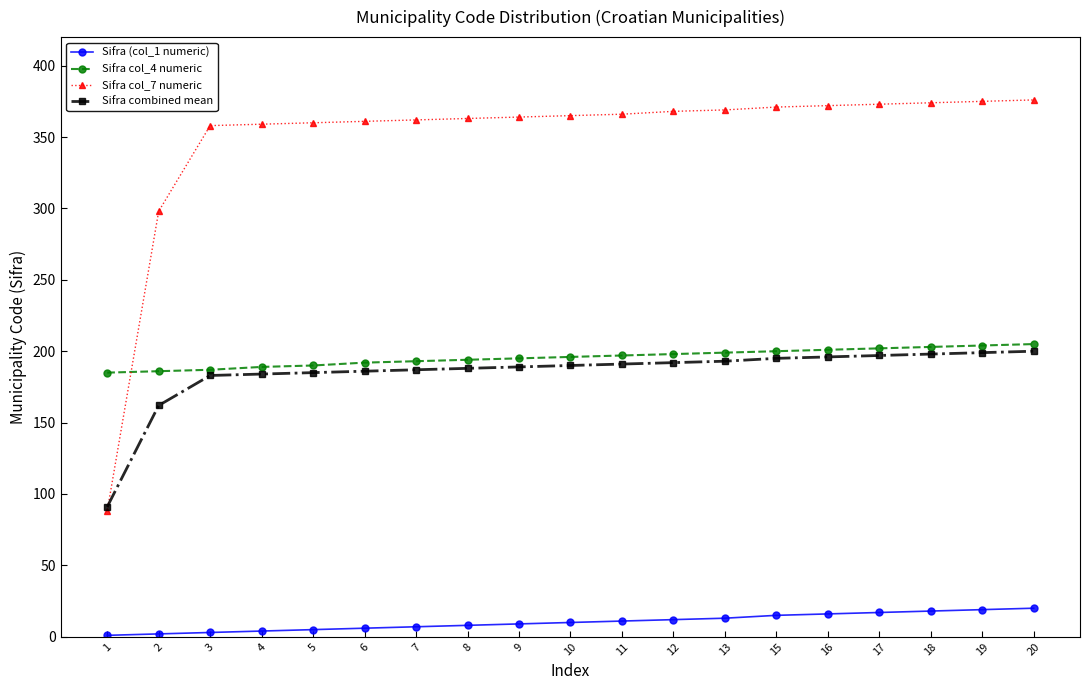

Is the value of Sifra combined mean at 13 greater than the value of Sifra (col_1 numeric) at 9?

Yes